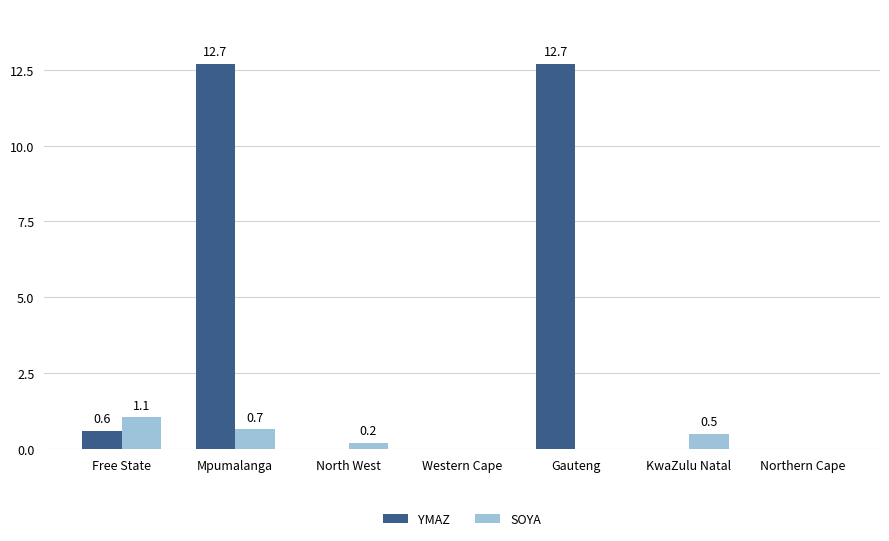

What are all the series names shown in the legend?

YMAZ, SOYA